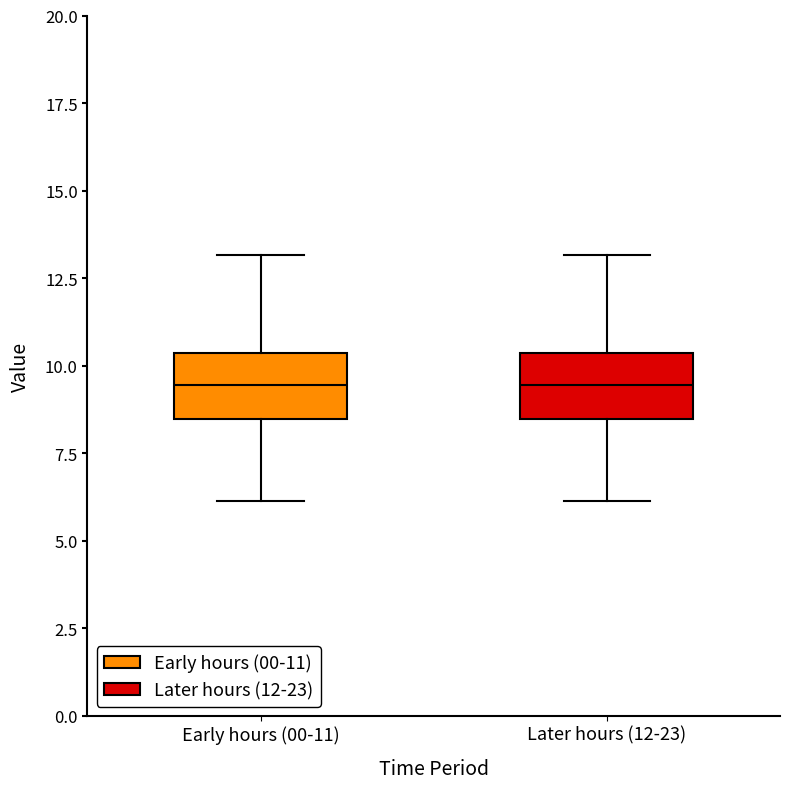

Where does the median line of the box for Later hours (12-23) sit on the y-axis? The values are not printed on the chart, so give them approximately, as read against the axis.

9.5